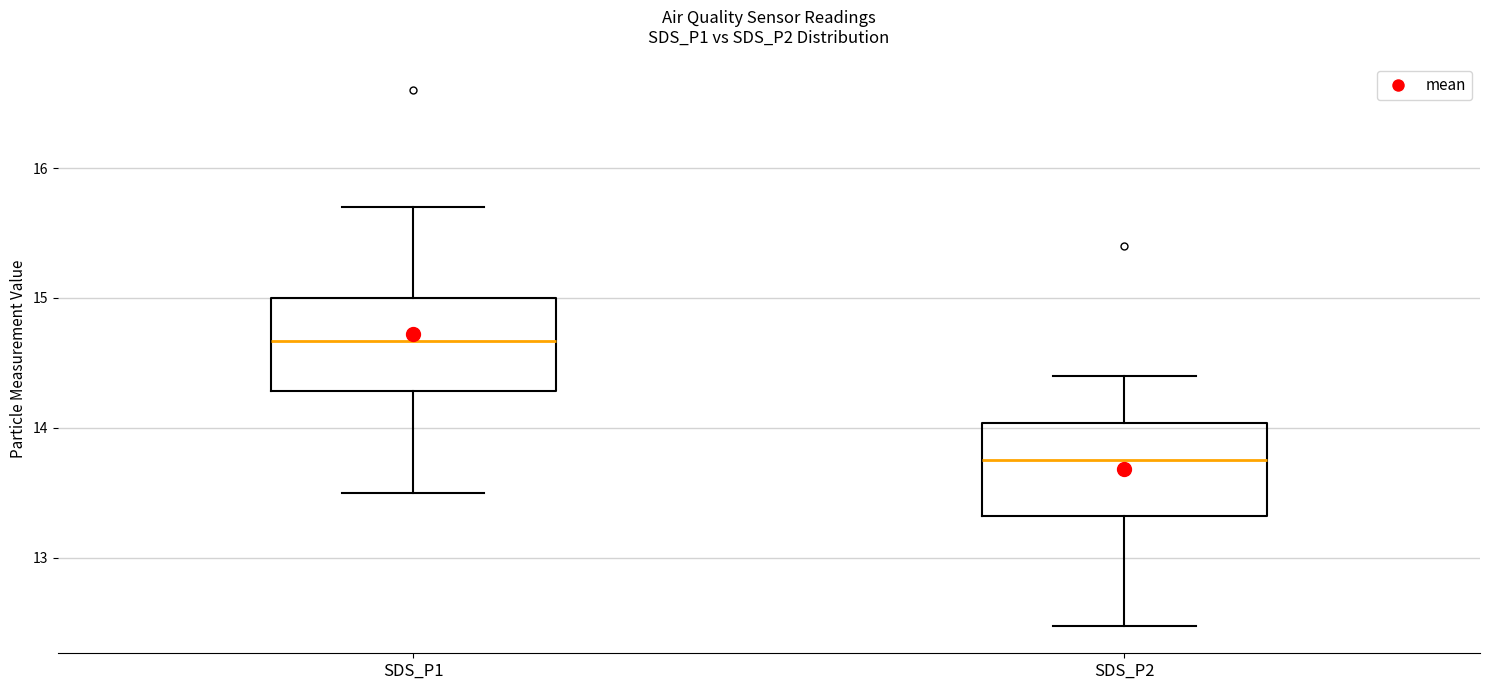

Reading left to right, transcribe this box plot: for each box, give where its median line is, the range the box spans, and where its two whiskers end, as read against the y-axis. The values are not printed on the chart, so give them approximately, as read against the axis.

SDS_P1: median 14.7, box 14.3 to 15.0, whiskers 13.5 to 15.7
SDS_P2: median 13.8, box 13.3 to 14.0, whiskers 12.5 to 14.4